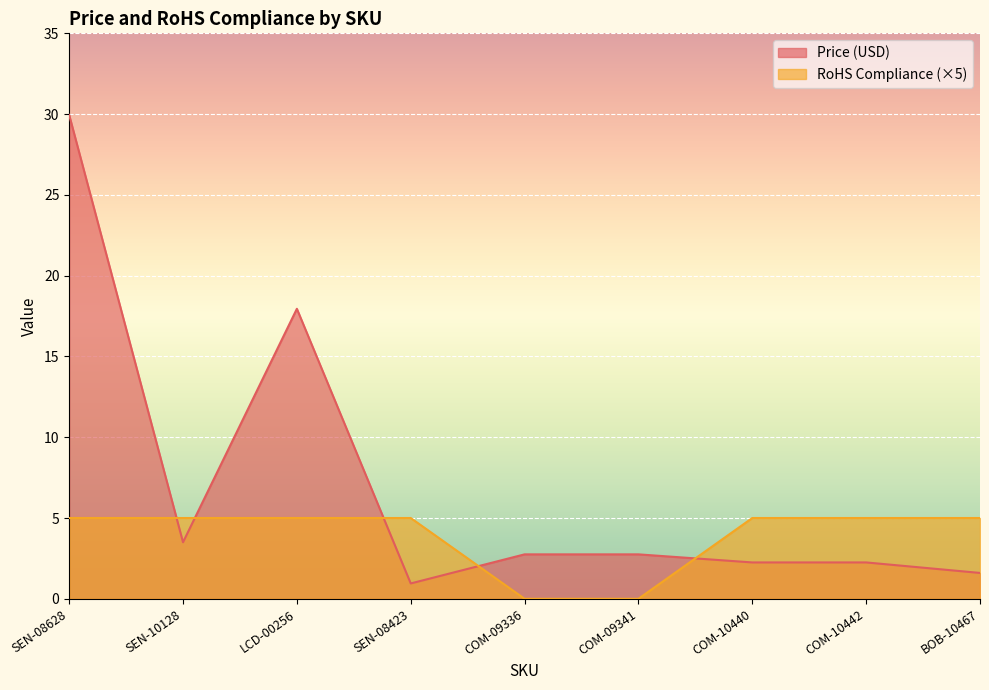

Between which two adjacent categories do Price (USD) and RoHS Compliance first intersect?

SEN-08628 and SEN-10128